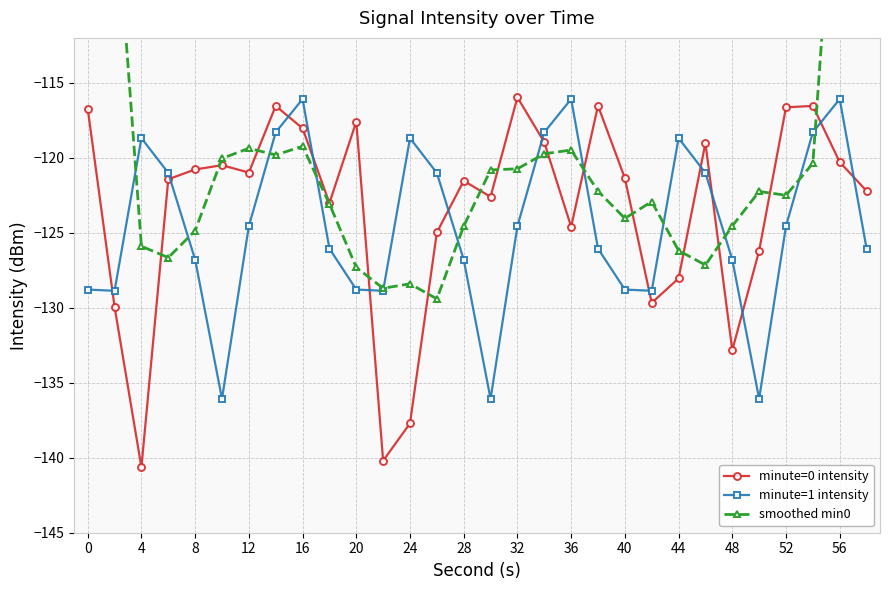

What is the sum of the smoothed min0 values at 20 and 21?

-247.0